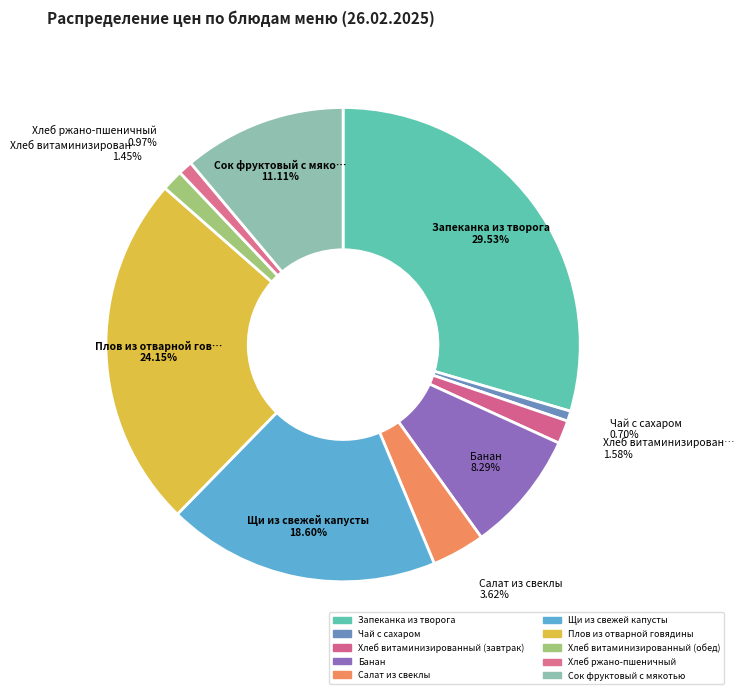

How many segments does this pie chart have?

10